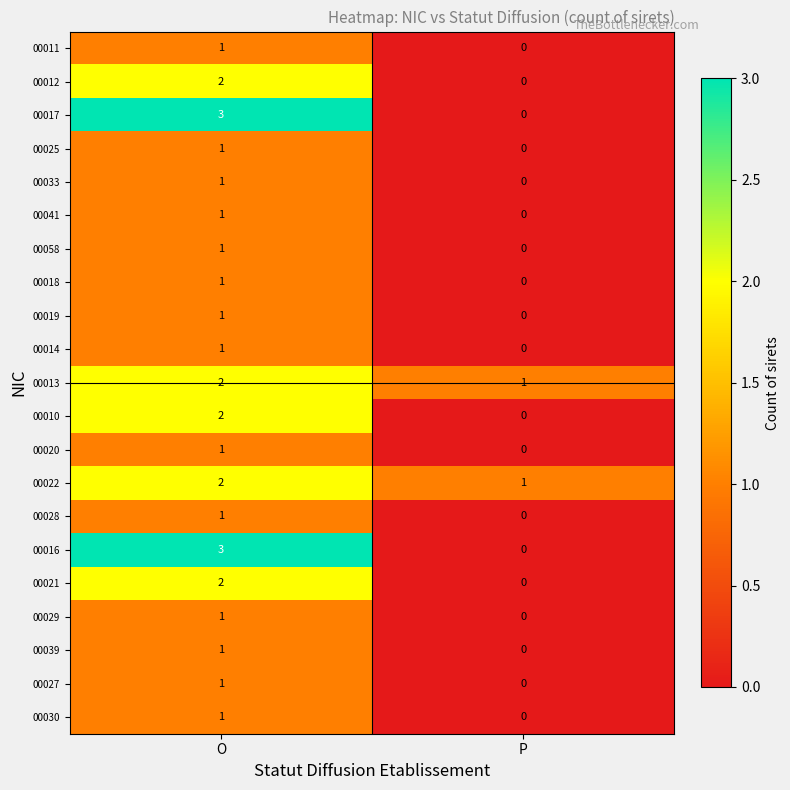

List the labels in order of 00014 value, smallest first.

P, O